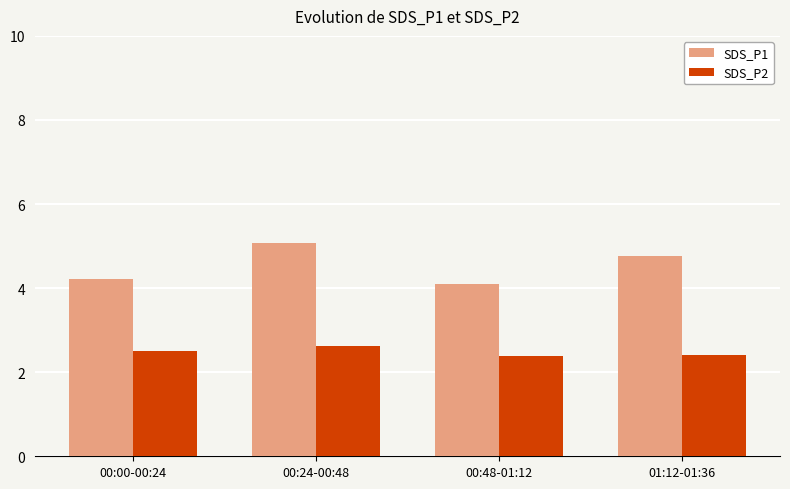

Count the number of data series in this chart.

2